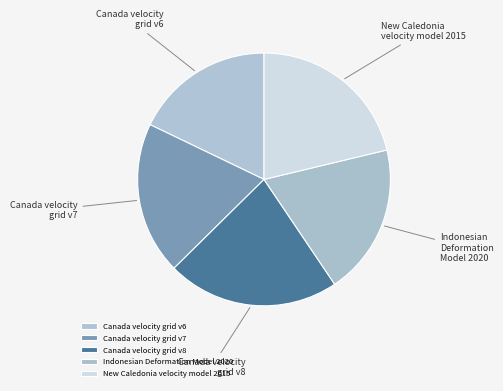

Approximately how many times larger is the value at Indonesian Deformation Model 2020 compared to New Caledonia velocity model 2015?

0.9